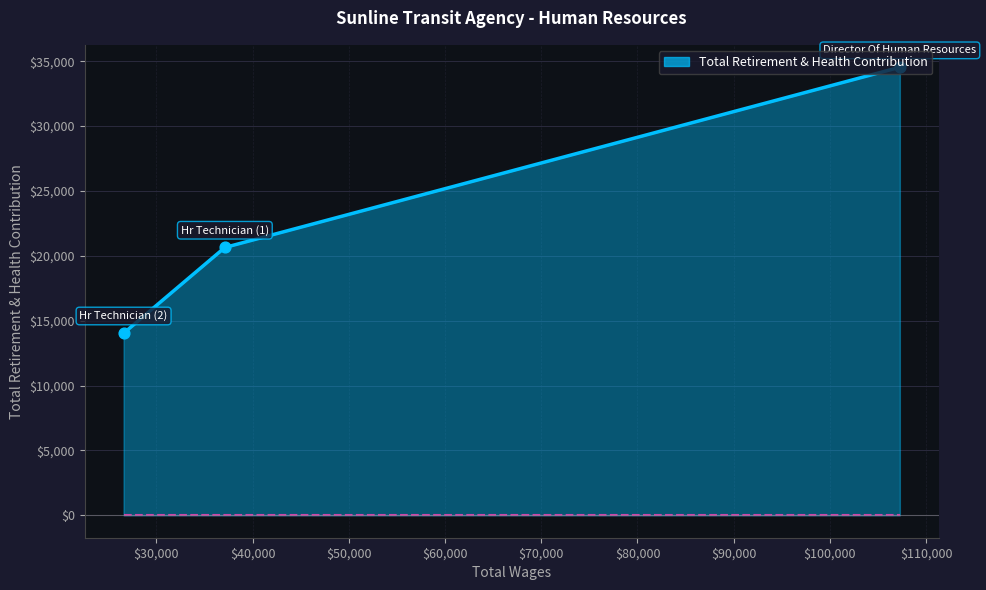

What is the minimum value shown in the chart?

14033